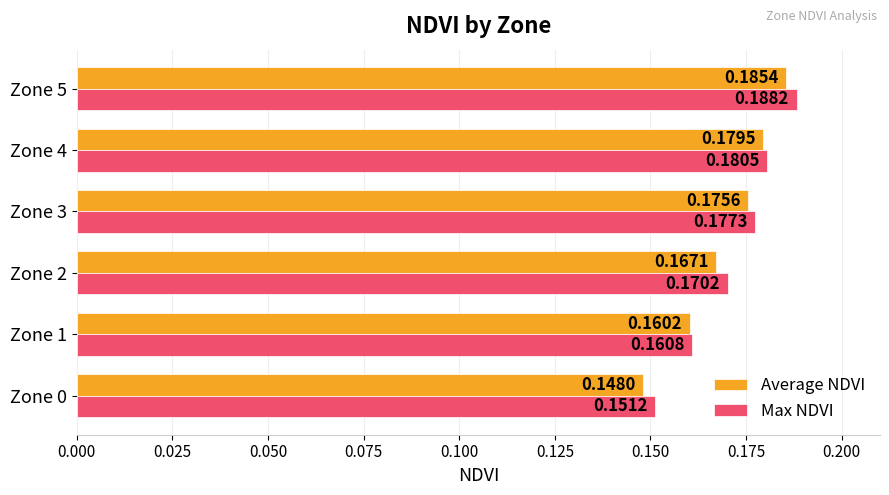

Which series has the widest spread of values?

Average NDVI